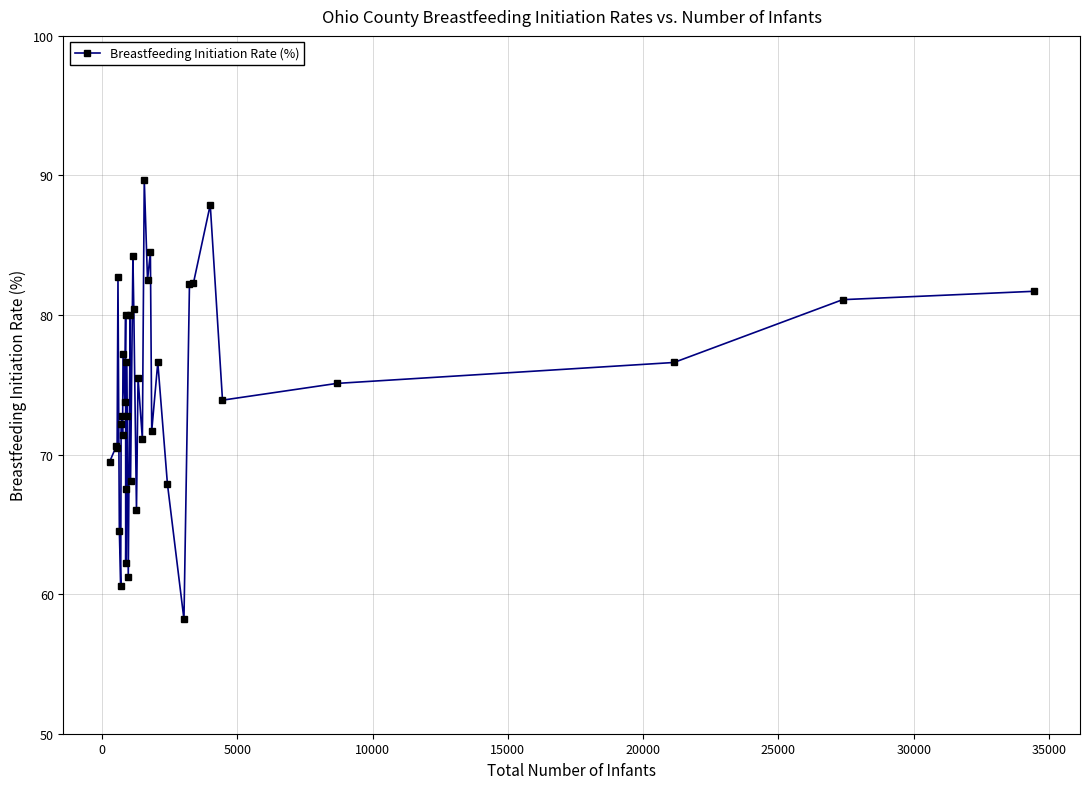

What is the difference between the maximum and minimum values?

31.5